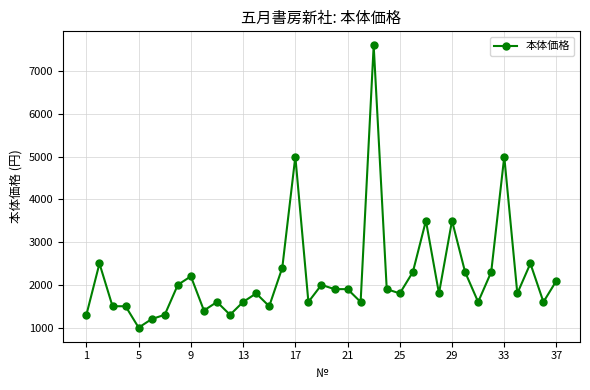

What is the smallest value displayed?

1000